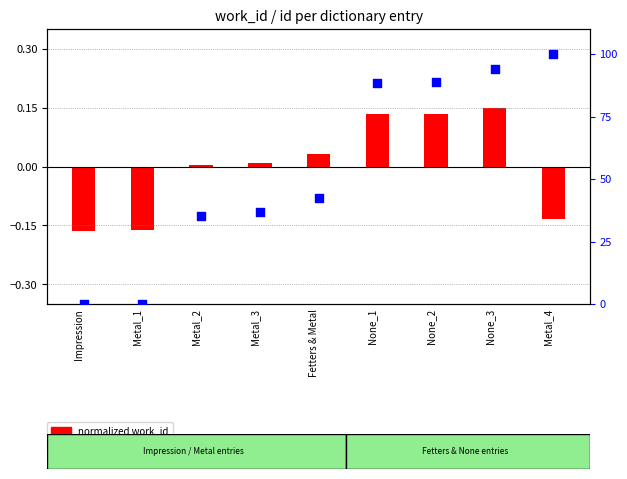

At how many categories does at least one series exceed 35?

7